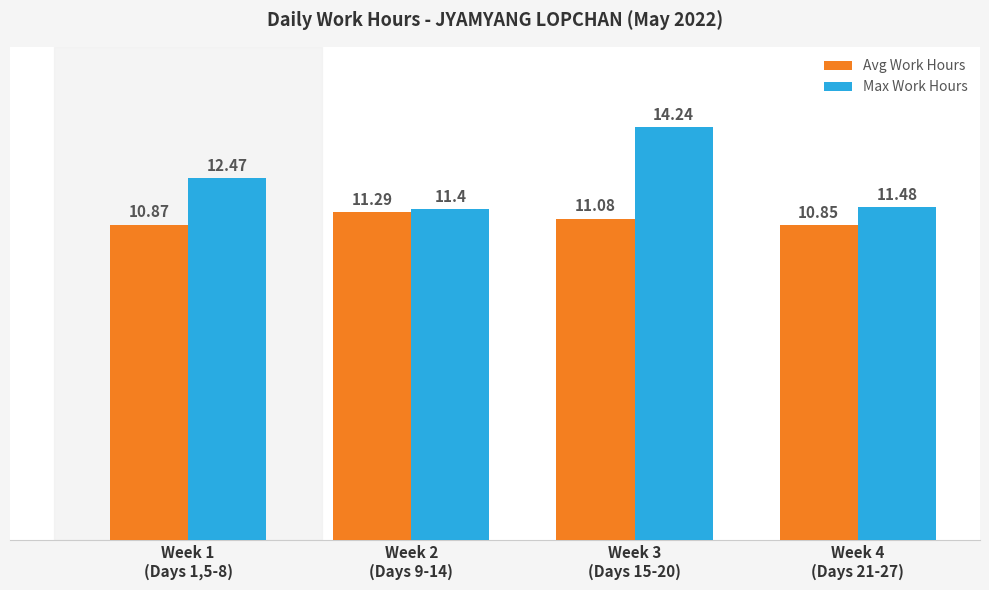

At Week 2
(Days 9-14), list the series in order from largest to smallest.

Max Work Hours, Avg Work Hours